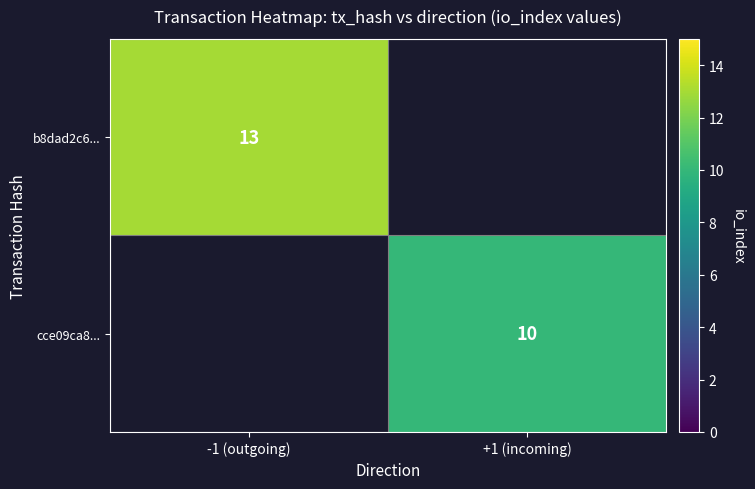

At how many categories does at least one series exceed 11?

1